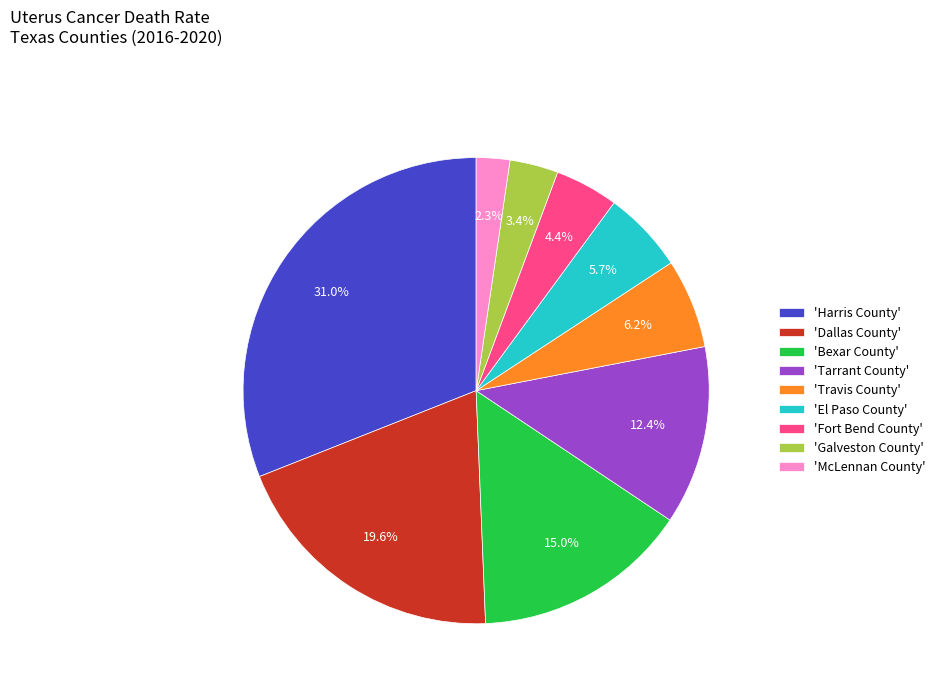

How many slices are in this pie chart?

9